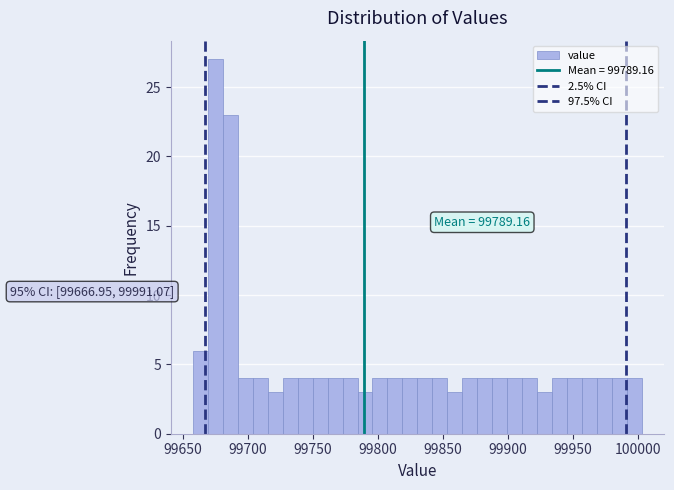

Around what value on the x-axis is the tallest bar? Give the approximate position of its centre, as read against the axis.

99675